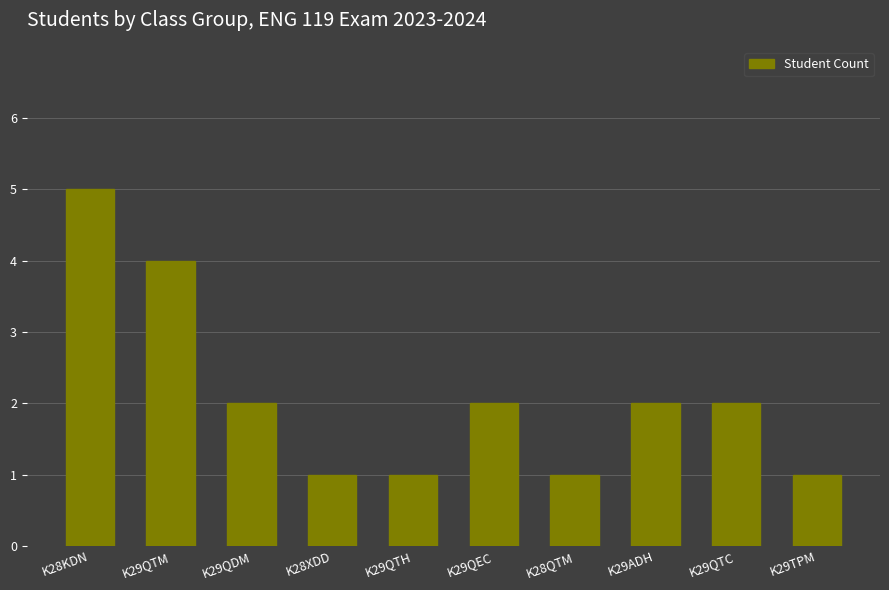

Reading right to left, what are all the values shown in this chart?

K29TPM=1	K29QTC=2	K29ADH=2	K28QTM=1	K29QEC=2	K29QTH=1	K28XDD=1	K29QDM=2	K29QTM=4	K28KDN=5